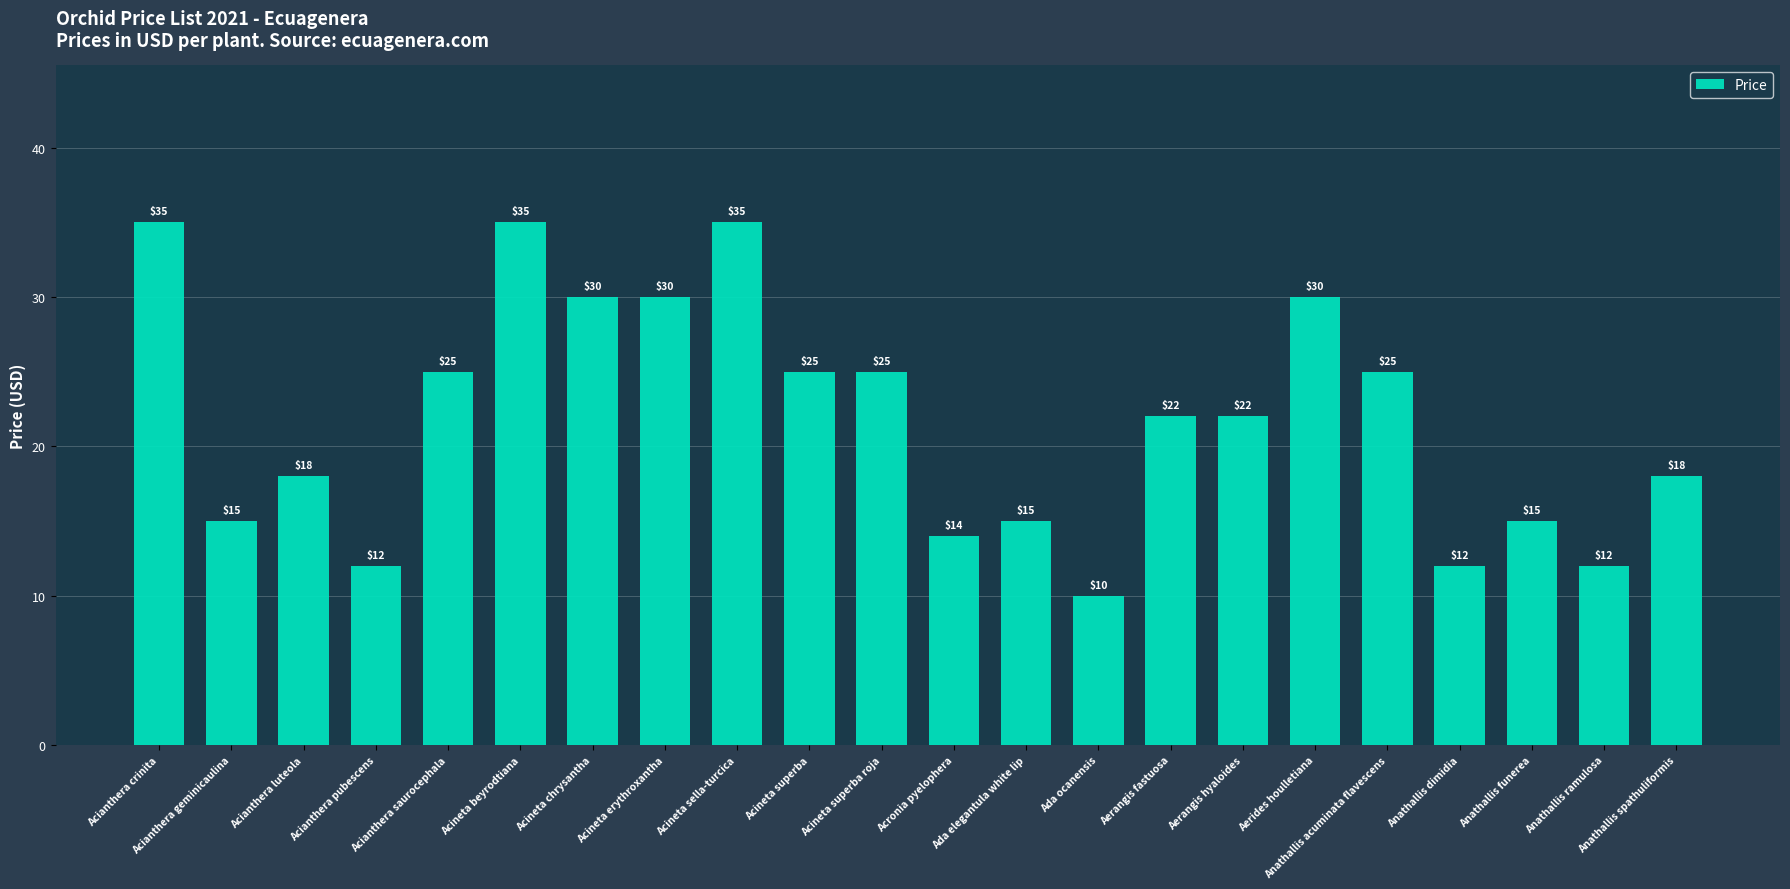

What is the difference between the values at Acronia pyelophera and Anathallis funerea?

1